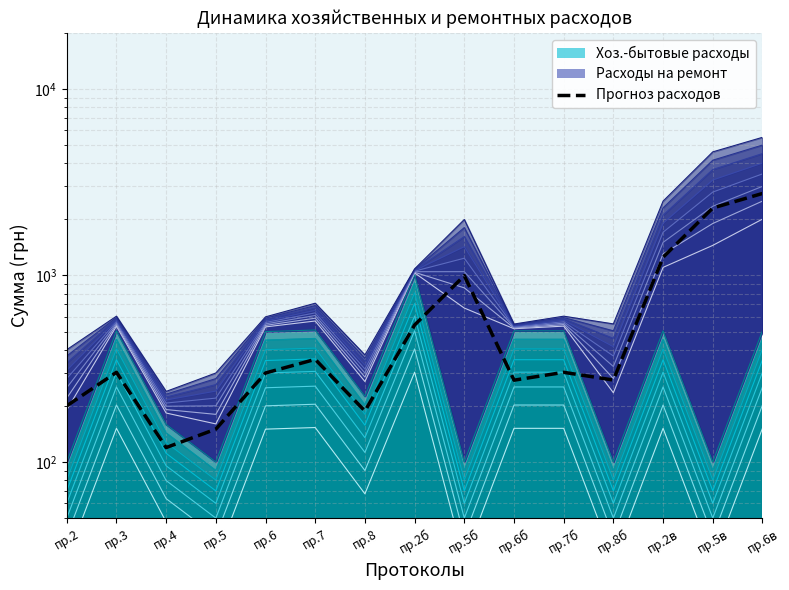

What is the difference between the maximum and minimum values?

2633.0